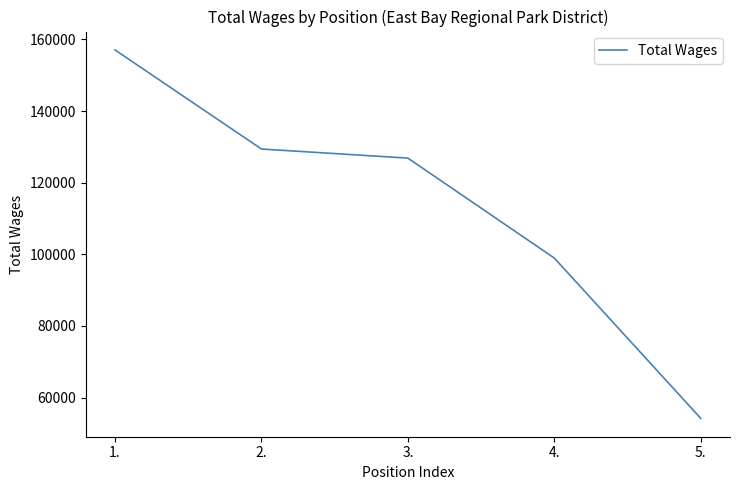

What is the sum of the values at 4. and 3.?

225821